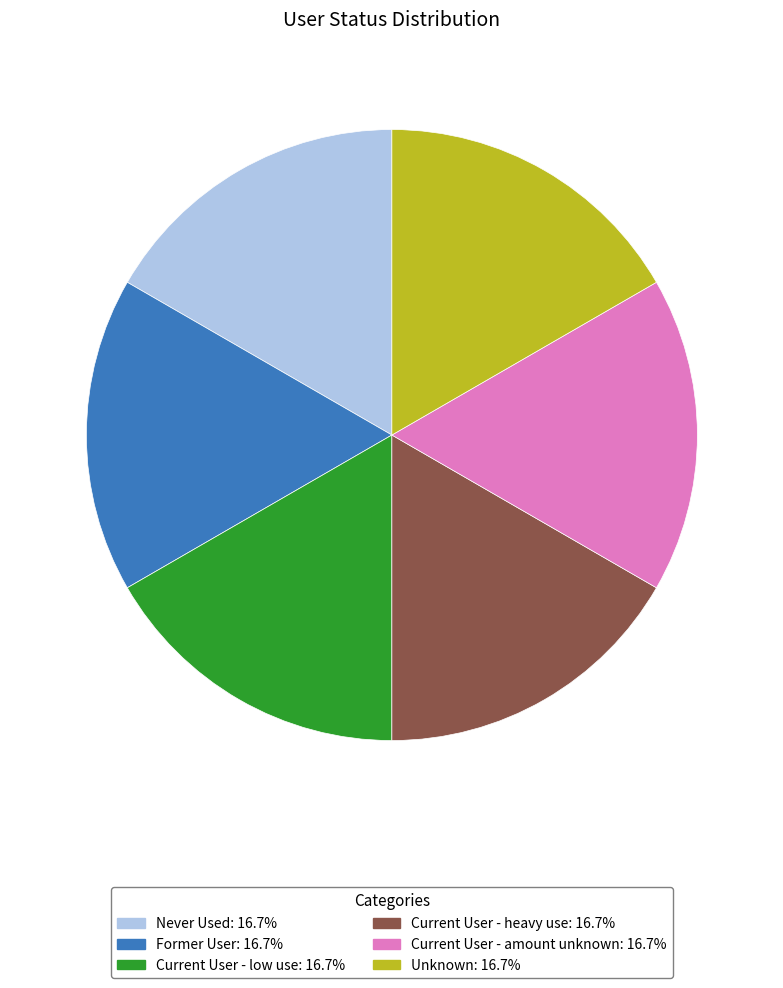

Do Current User - amount unknown and Current User - low use together represent more than half of the pie?

No